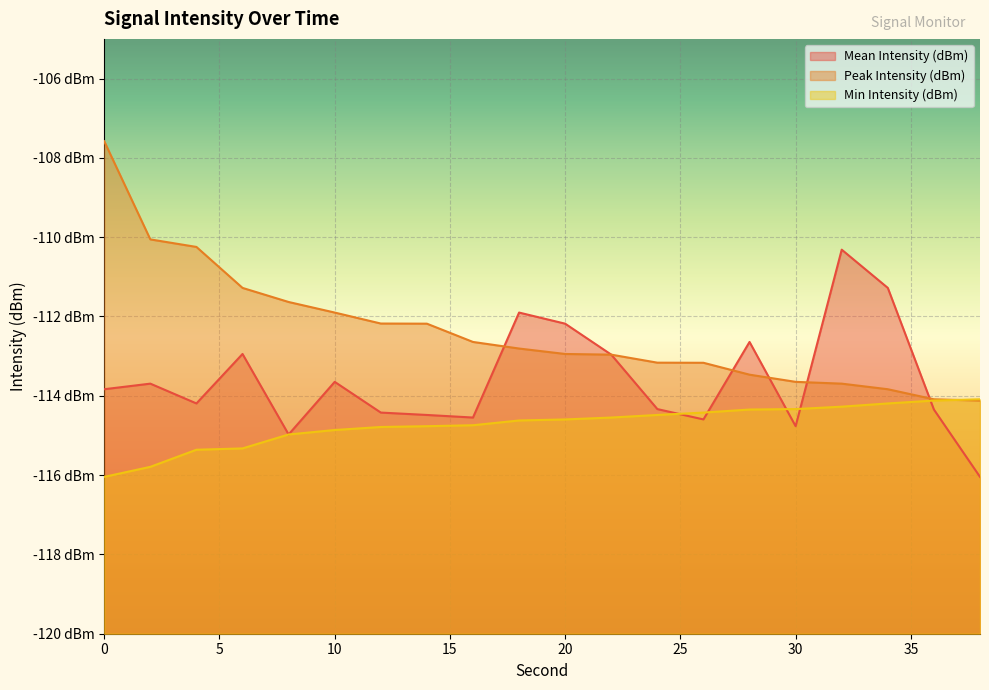

What is the total value across all series at 14?

-341.4